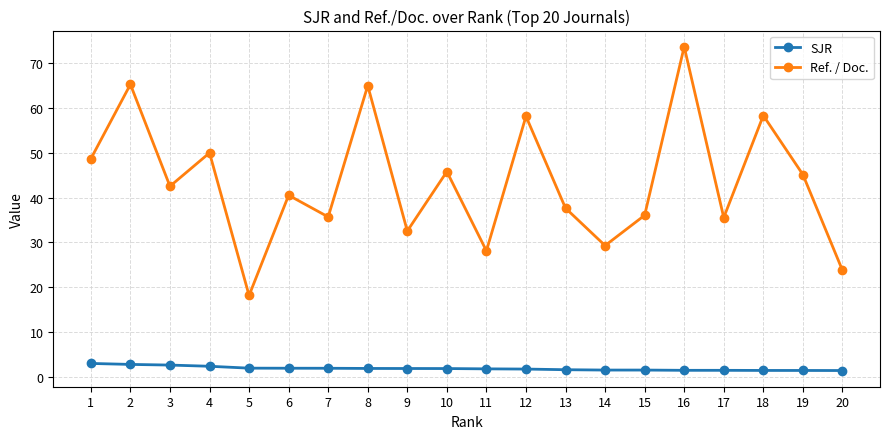

In Ref. / Doc., how many points are lower than both neighbors (excluding endpoints)?

7